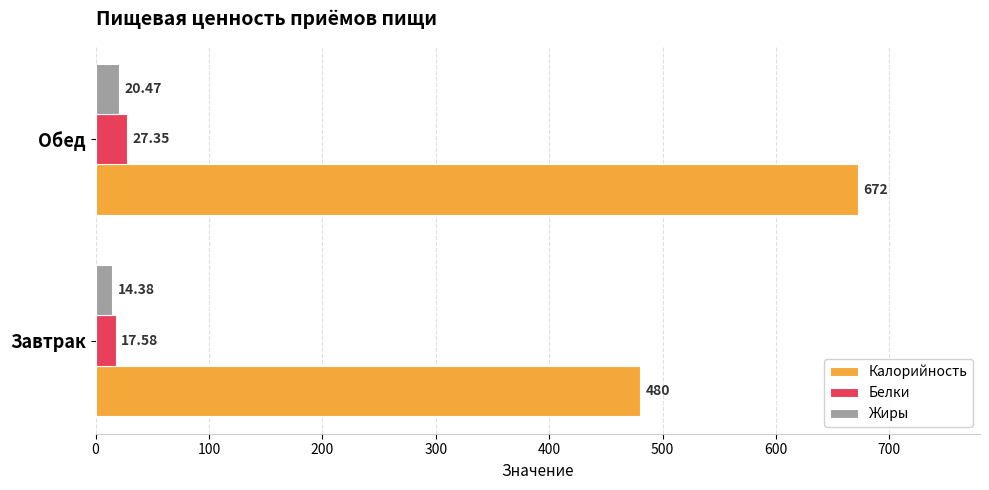

Is the value of Жиры at Завтрак greater than the value of Калорийность at Обед?

No